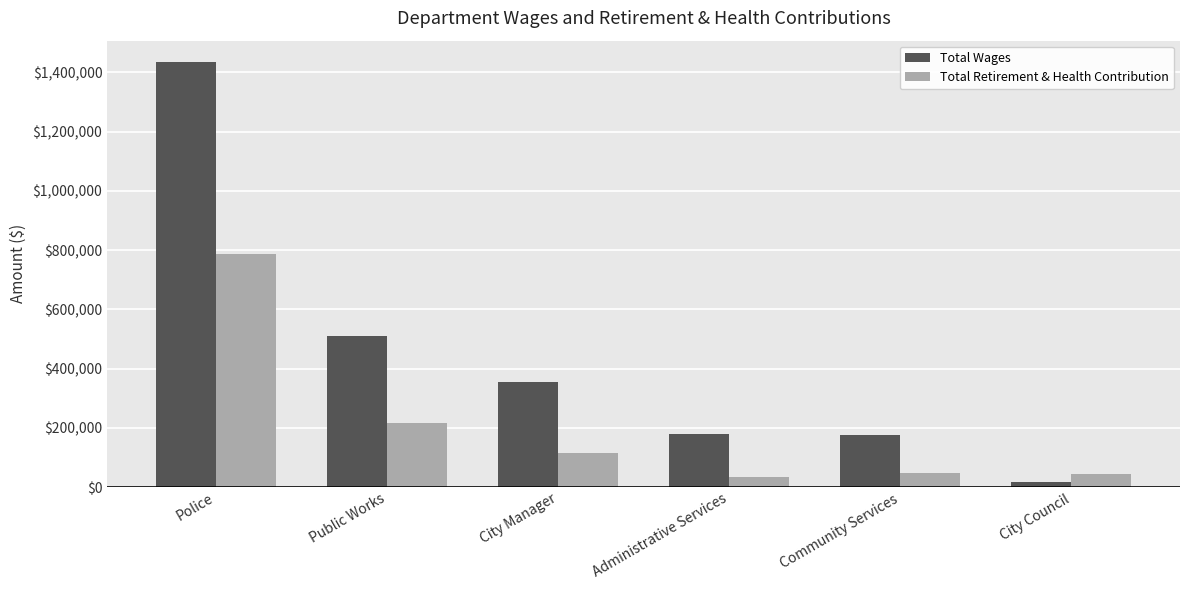

What is the total value across all series at Police?

2221177